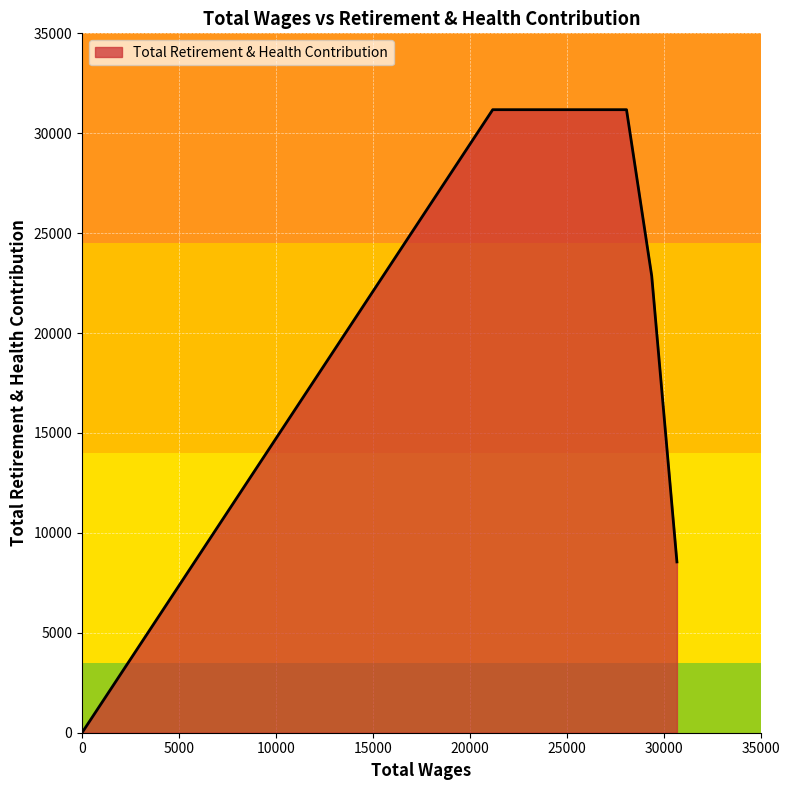

What is the maximum value shown in the chart?

31179